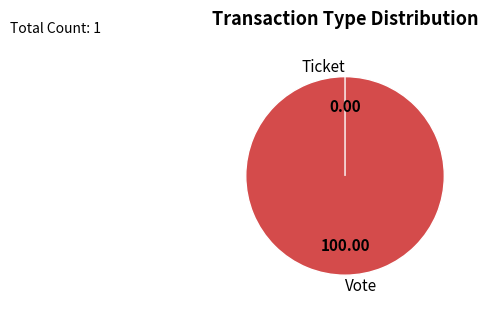

Which has a higher value, Vote or Ticket?

Vote